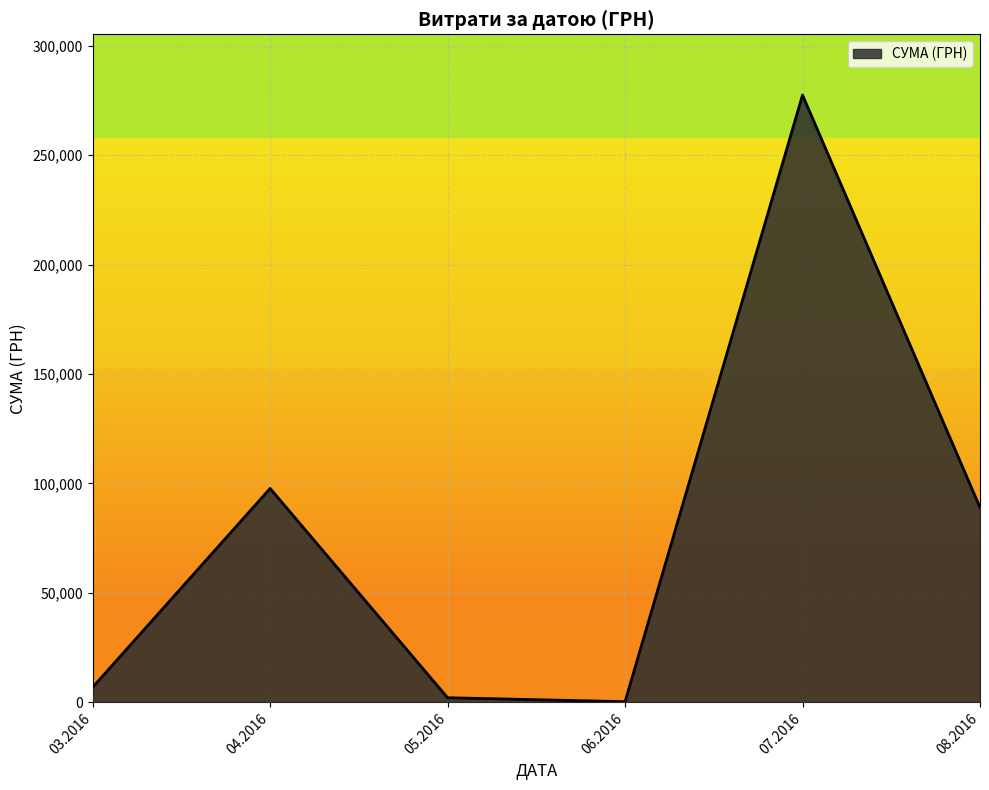

Does the chart have visible grid lines?

Yes